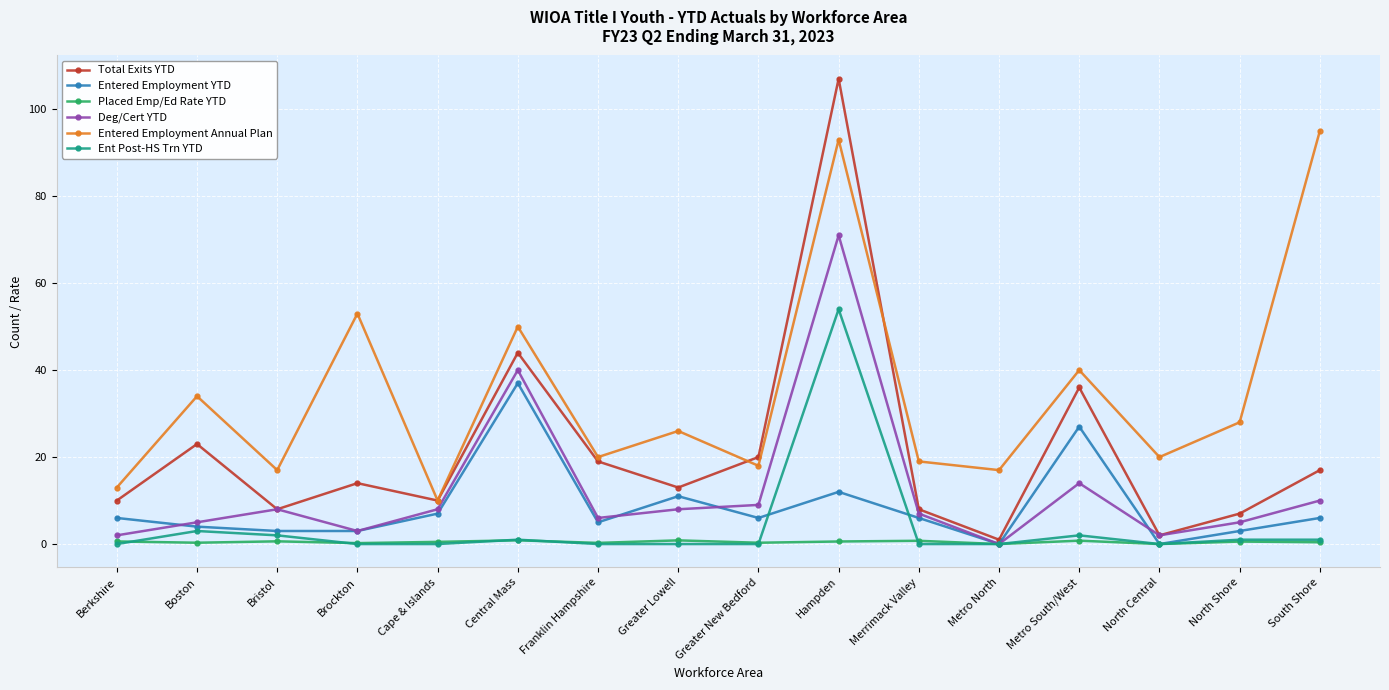

What is the difference between the maximum and minimum values in the Ent Post-HS Trn YTD series?

54.0